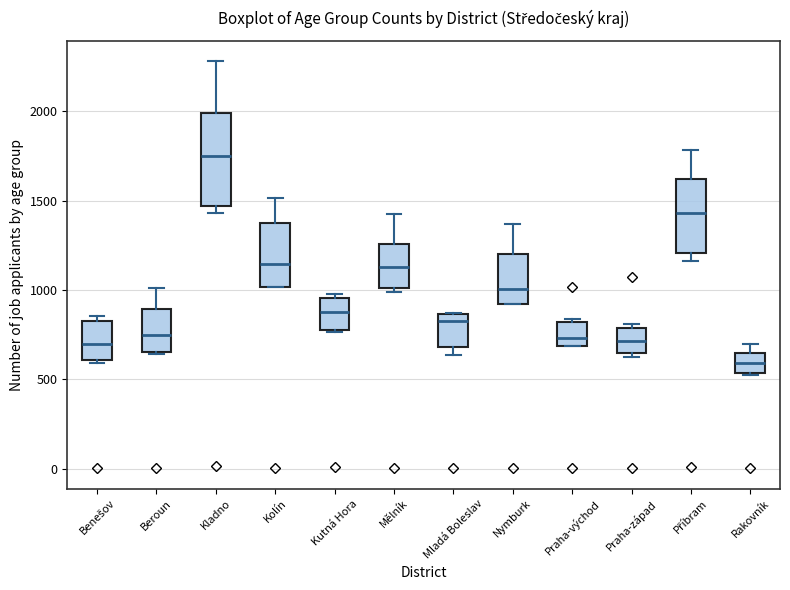

Which box has the highest median line?

Kladno